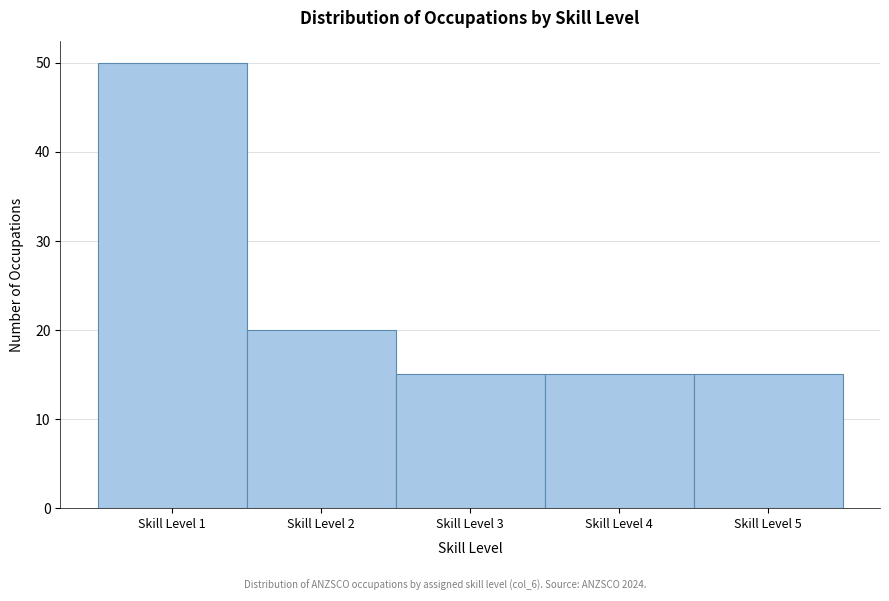

Reading left to right, transcribe this chart: for each bar, give the range it covers on the x-axis and its height. The values are not printed on the chart, so give them approximately, as read against the axis.

0.5 to 1.5: 50
1.5 to 2.5: 20
2.5 to 3.5: 15
3.5 to 4.5: 15
4.5 to 5.5: 15